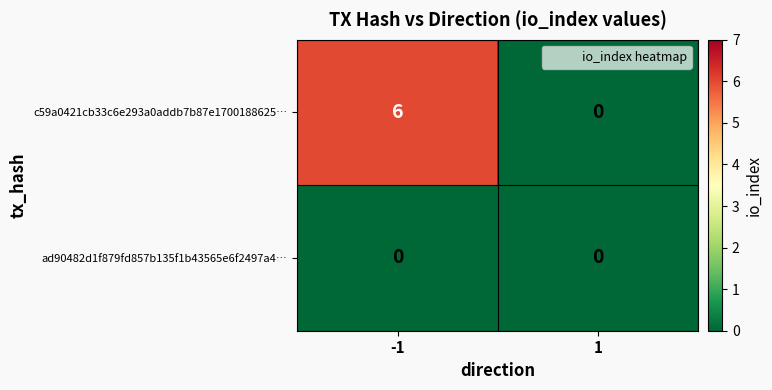

Reading right to left, list all the values displayed in this chart.

c59a0421cb33c6e293a0addb7b87e1700188625…: 0	6
ad90482d1f879fd857b135f1b43565e6f2497a4…: 0	0